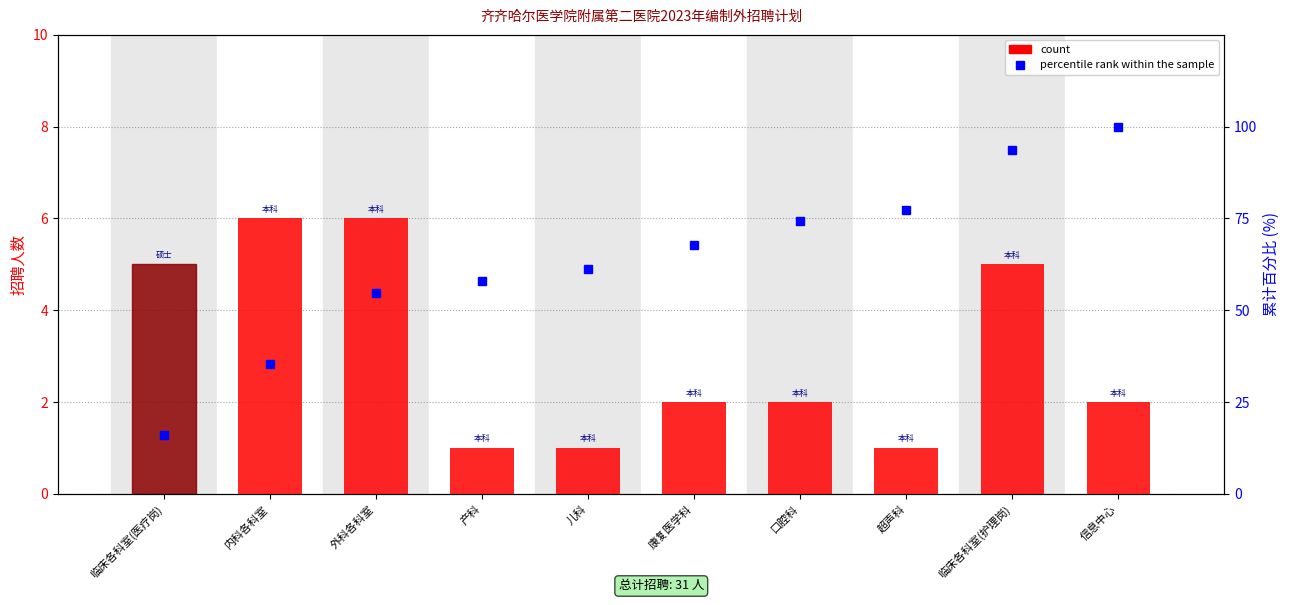

Which category has the lowest value across all series?

产科